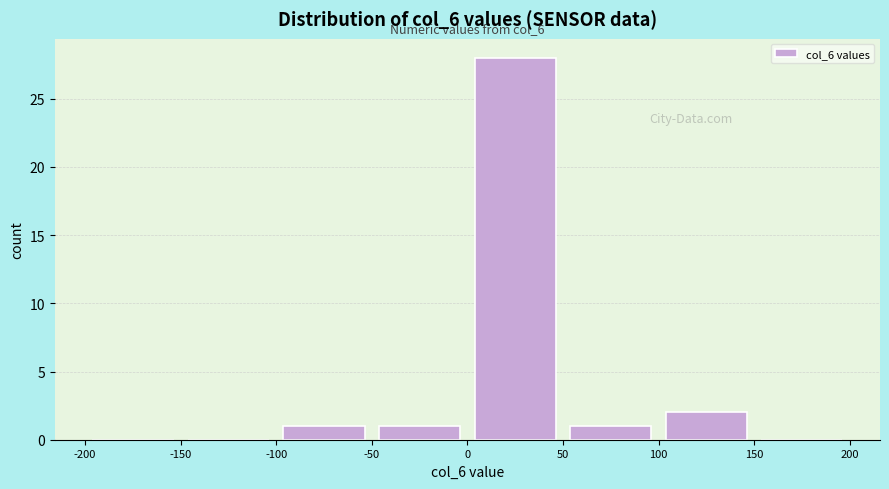

Which range on the x-axis has the tallest bar?

0 to 50